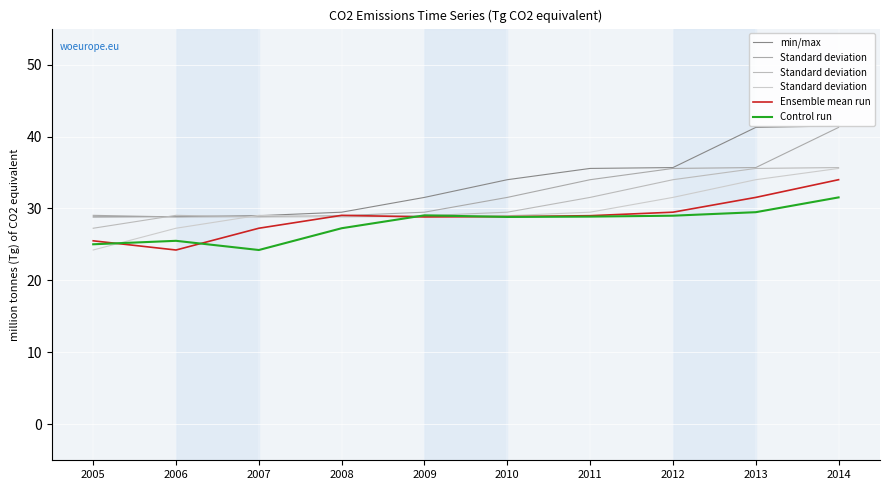

List the labels in order of Ensemble mean run value, largest first.

2014, 2013, 2012, 2008, 2011, 2010, 2009, 2007, 2005, 2006